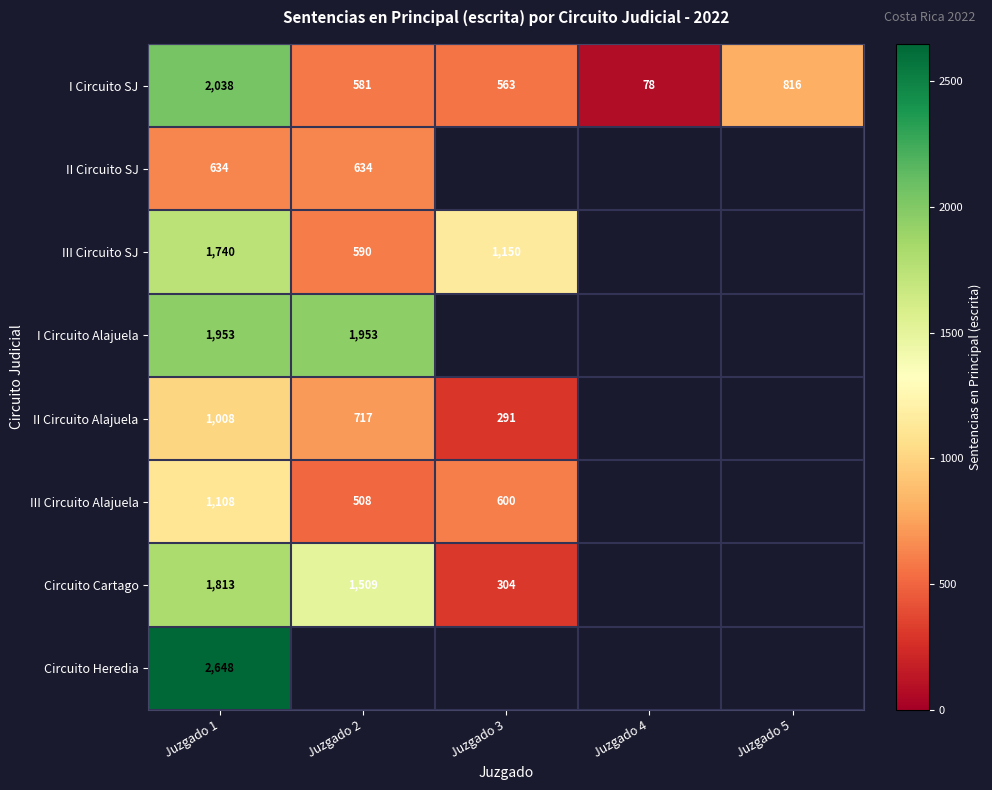

The value of II Circuito Alajuela at Juzgado 1 is 1403.7. True or false?

False